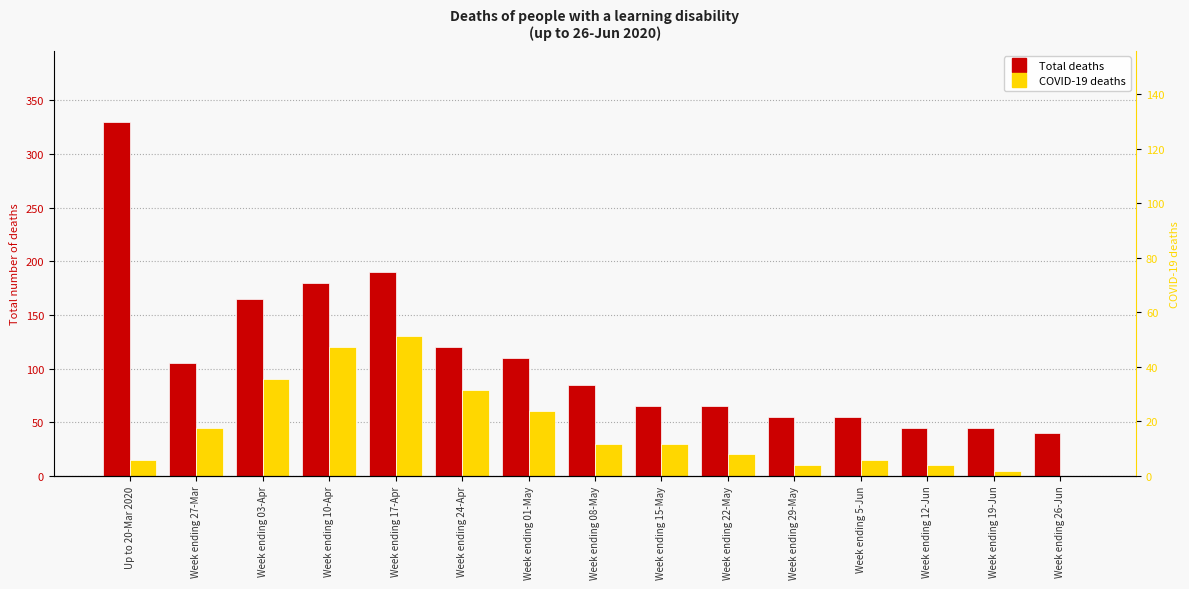

The value of Total deaths at Week ending 12-Jun is 45. True or false?

True